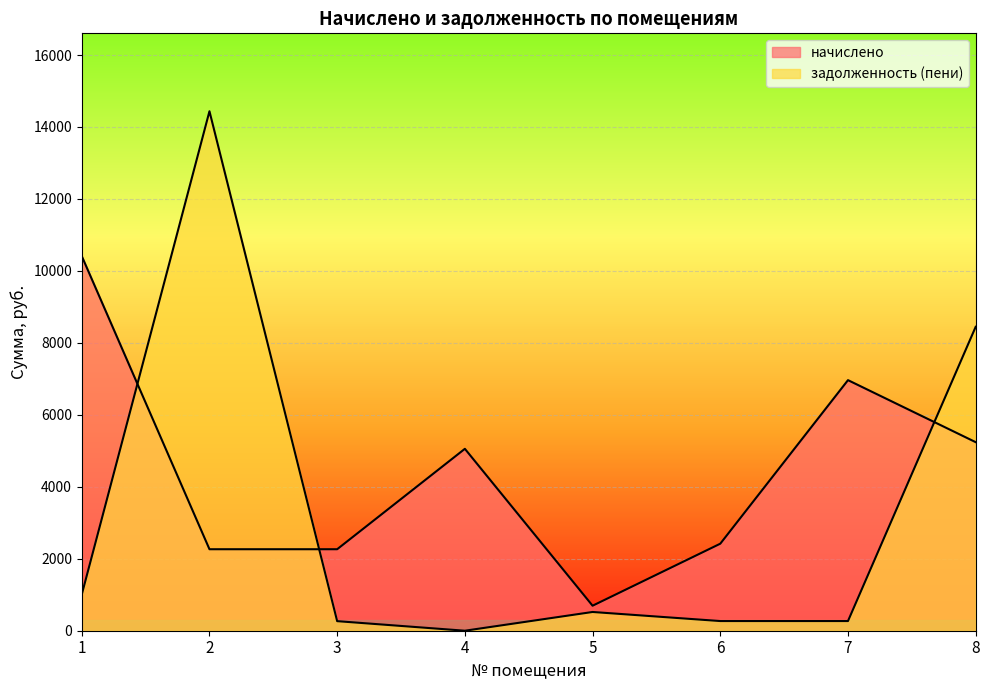

At which category does the chart reach its peak across all series?

2